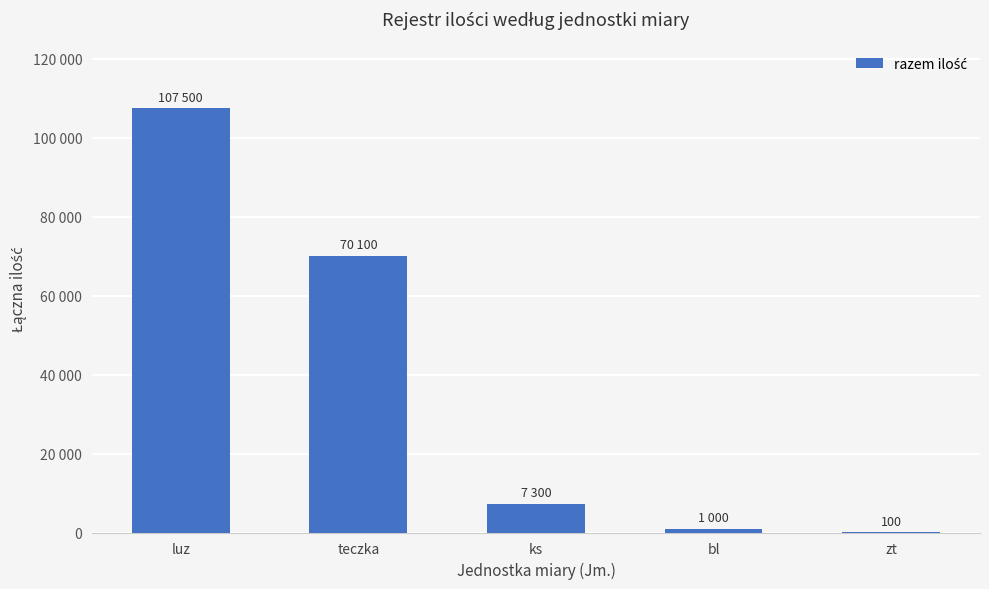

Are the bars horizontal?

No